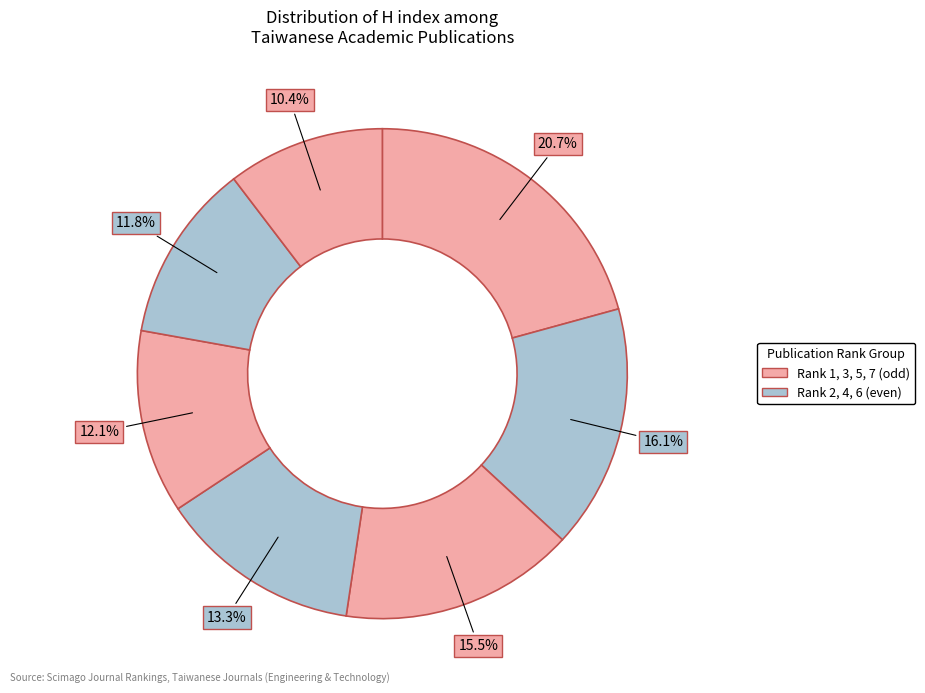

How many segments does this pie chart have?

7